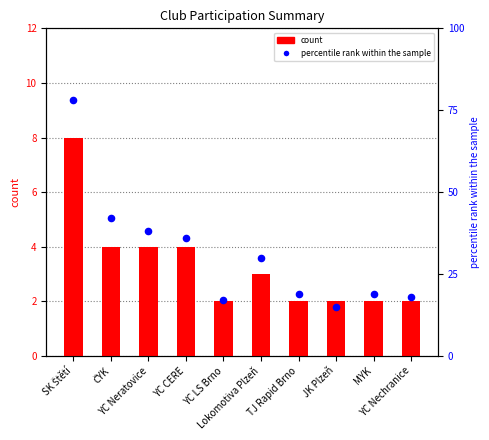

Which series contains the lowest Y value?

count